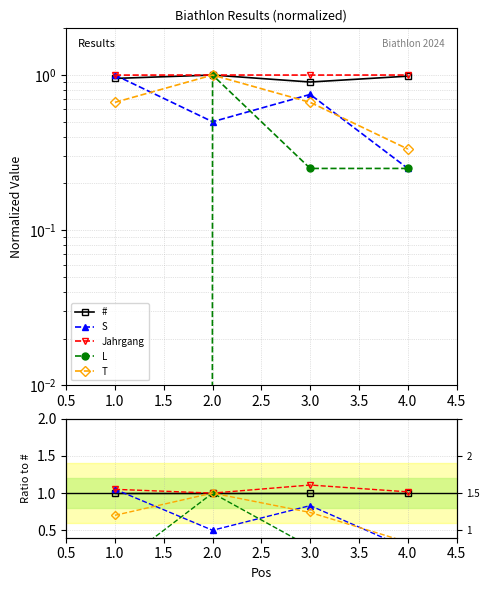

What is the difference between the highest and lowest values at 1.0?

1.1